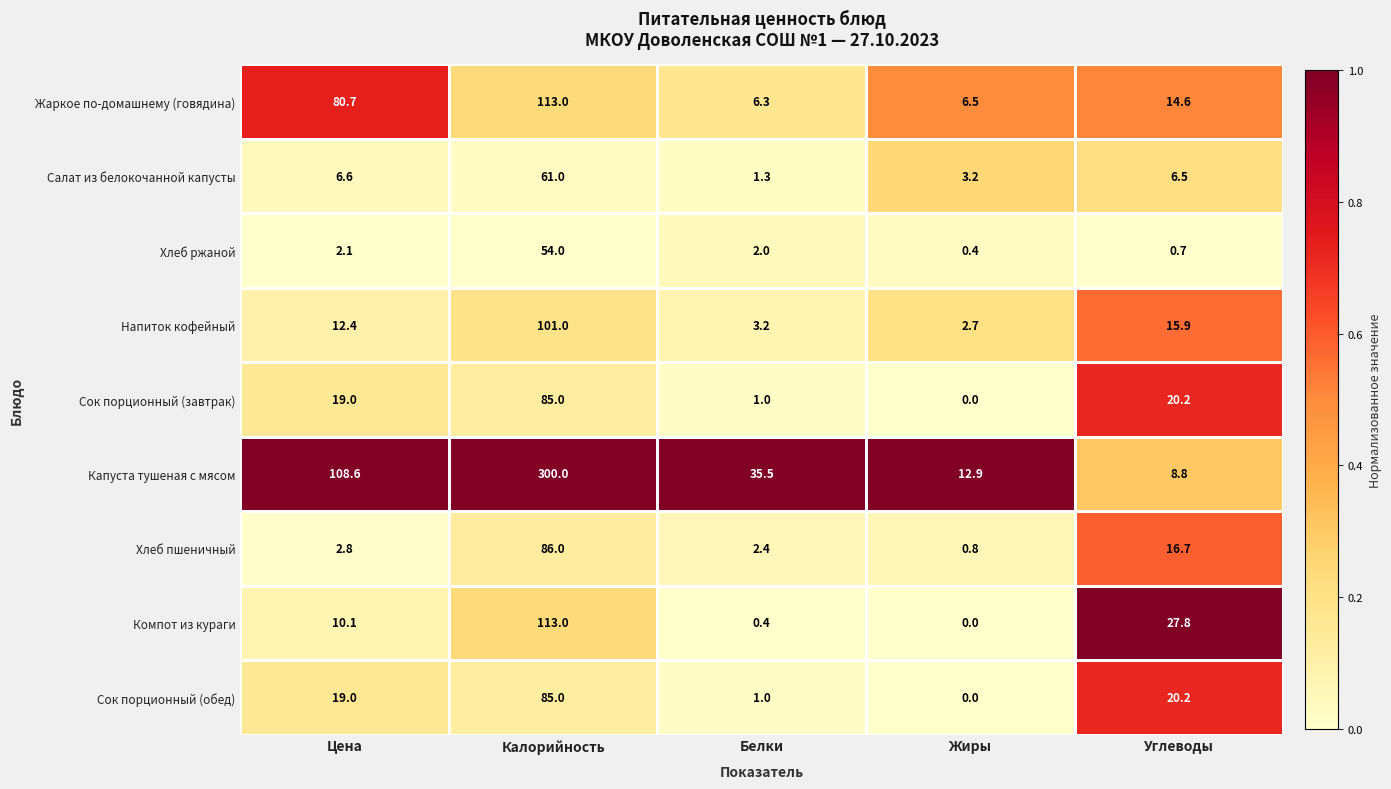

Which label corresponds to the largest value in the chart?

Калорийность